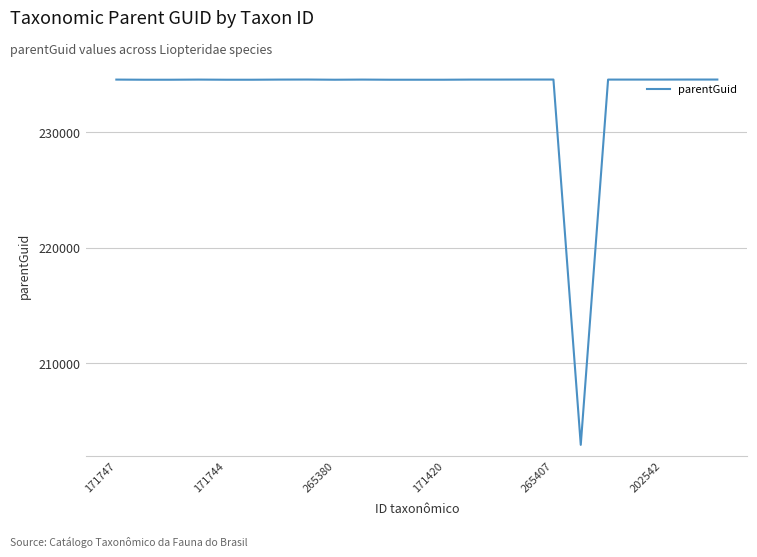

What is the smallest value displayed?

202930